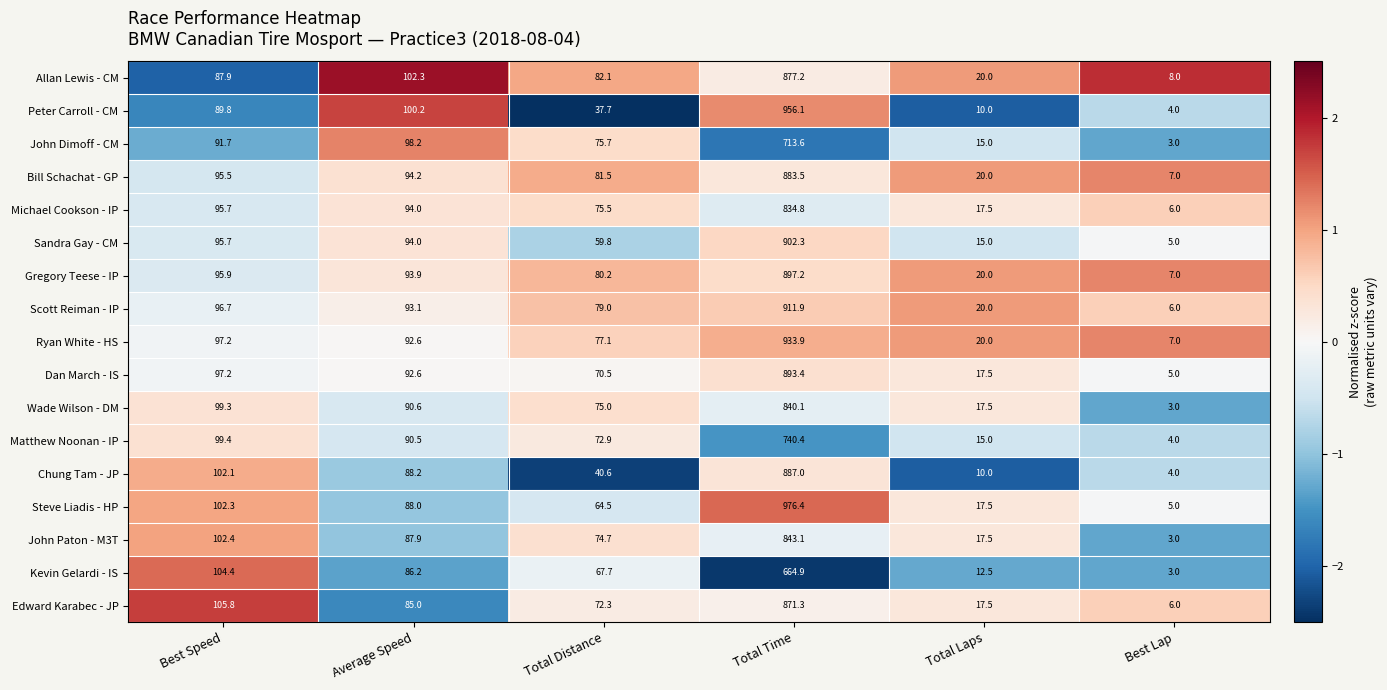

Rank the series at Total Time from highest to lowest value.

Steve Liadis - HP, Peter Carroll - CM, Ryan White - HS, Scott Reiman - IP, Sandra Gay - CM, Gregory Teese - IP, Dan March - IS, Chung Tam - JP, Bill Schachat - GP, Allan Lewis - CM, Edward Karabec - JP, John Paton - M3T, Wade Wilson - DM, Michael Cookson - IP, Matthew Noonan - IP, John Dimoff - CM, Kevin Gelardi - IS